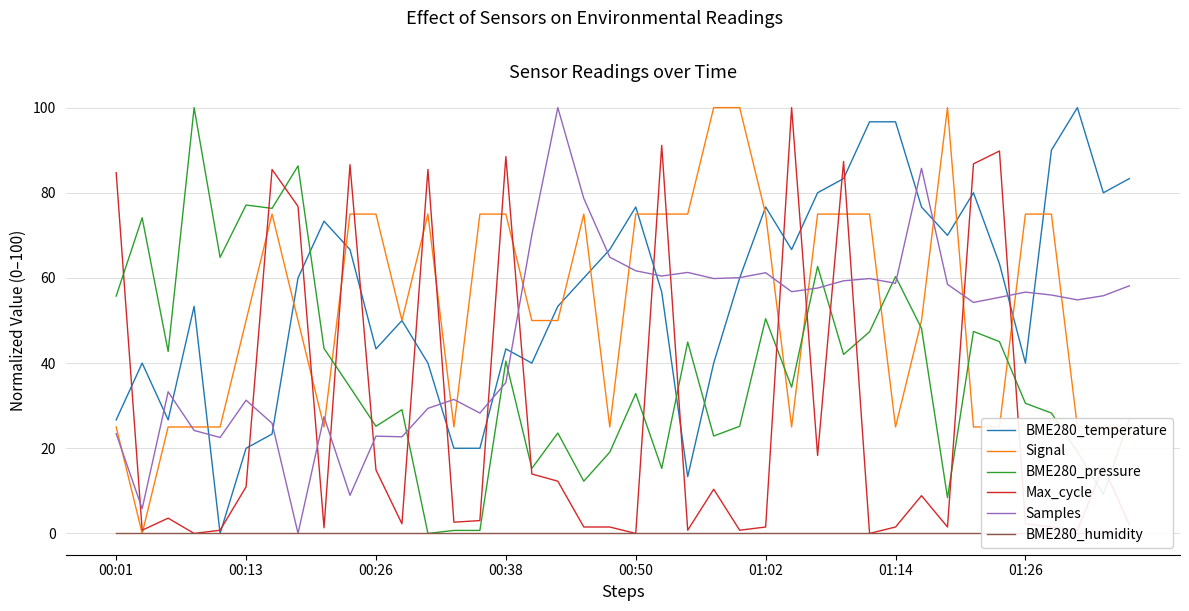

What are all the series names shown in the legend?

BME280_temperature, Signal, BME280_pressure, Max_cycle, Samples, BME280_humidity